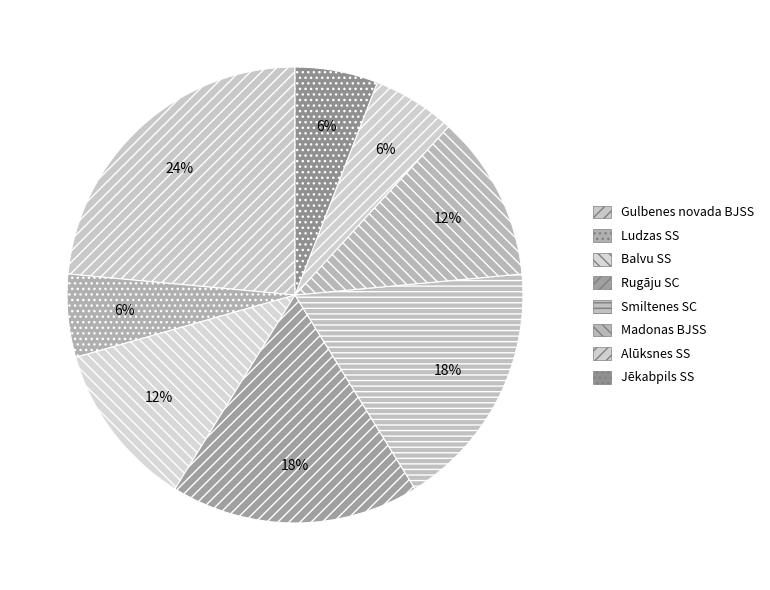

How many slices are in this pie chart?

8